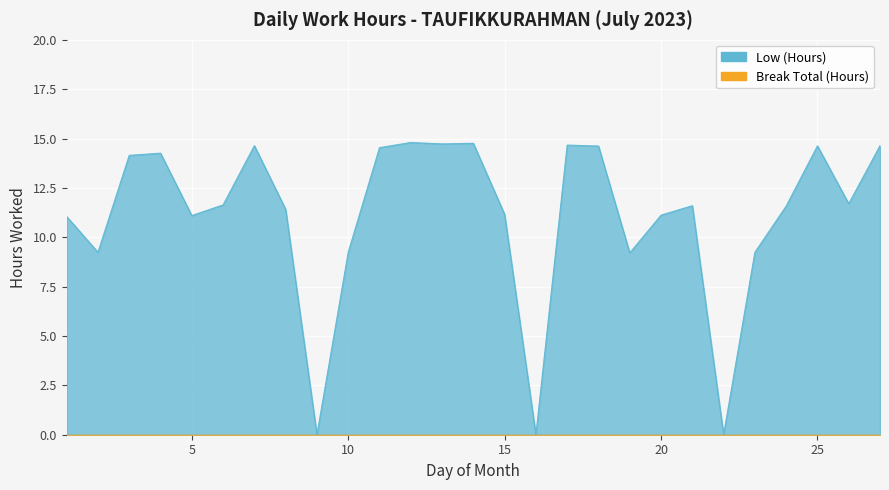

Reading left to right, extract all data points from this chart.

1=11.1	2=9.2	3=14.2	4=14.3	5=11.1	6=11.6	7=14.6	8=11.4	9=0.0	10=9.2	11=14.5	12=14.8	13=14.7	14=14.8	15=11.2	16=0.0	17=14.7	18=14.6	19=9.2	20=11.1	21=11.6	22=0.0	23=9.2	24=11.6	25=14.6	26=11.7	27=14.6